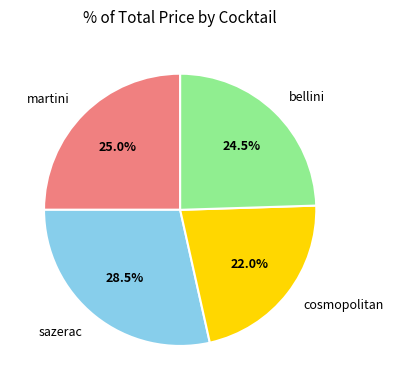

Count the number of slices in the pie.

4